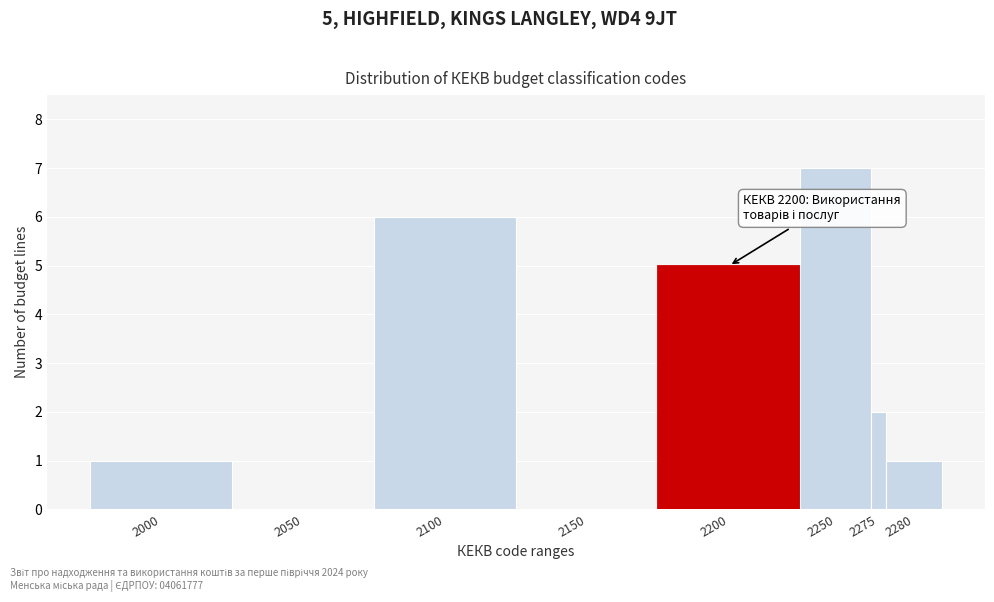

Reading left to right, transcribe all the data shown in this chart.

2000=1	2050=0	2100=6	2150=0	2200=5	2250=7	2275=2	2280=1